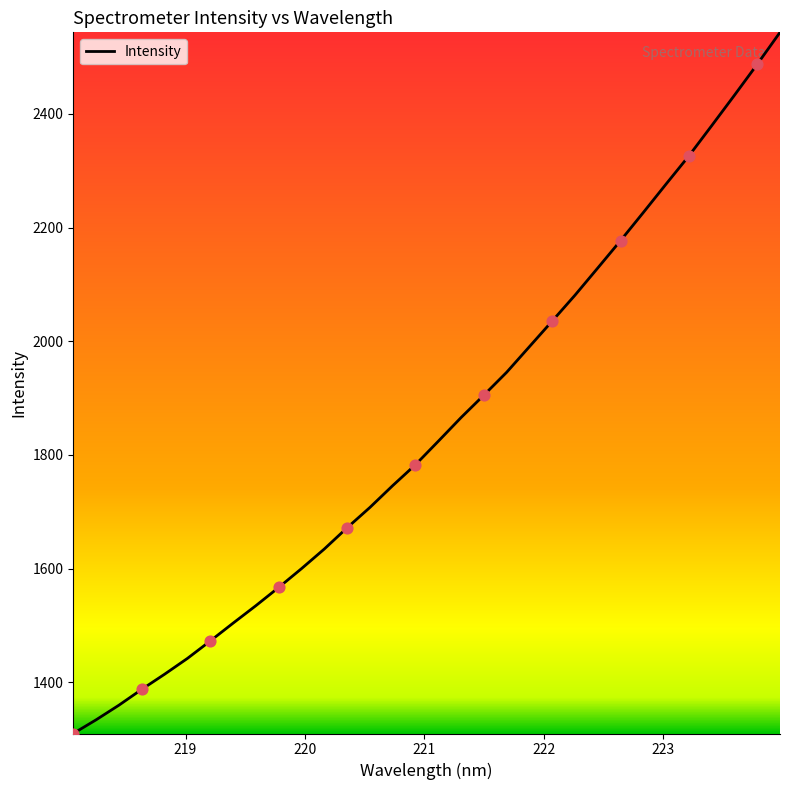

What is the greatest value displayed?

2543.5